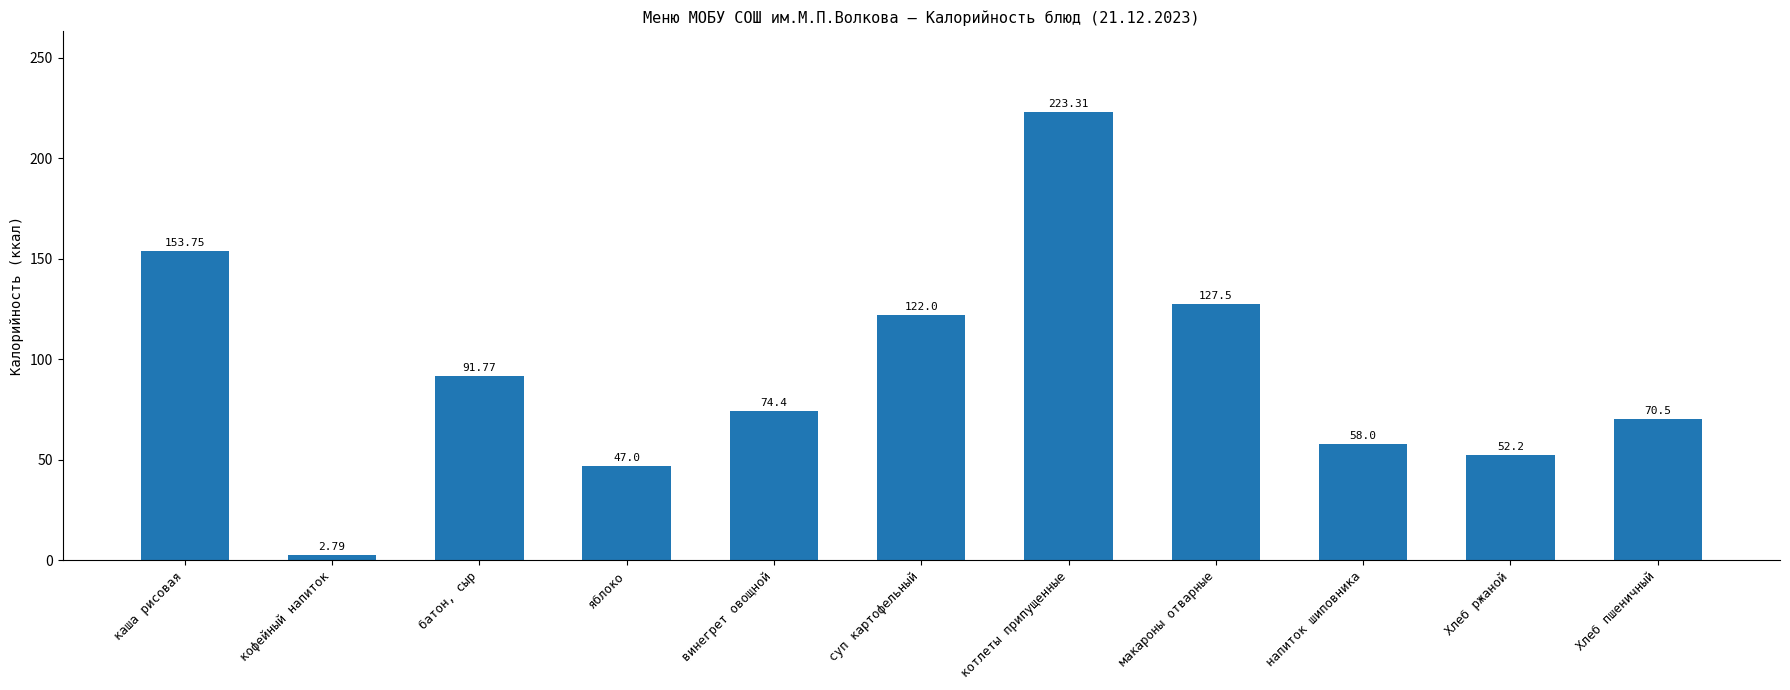

At which label is the value closest to 113?

суп картофельный